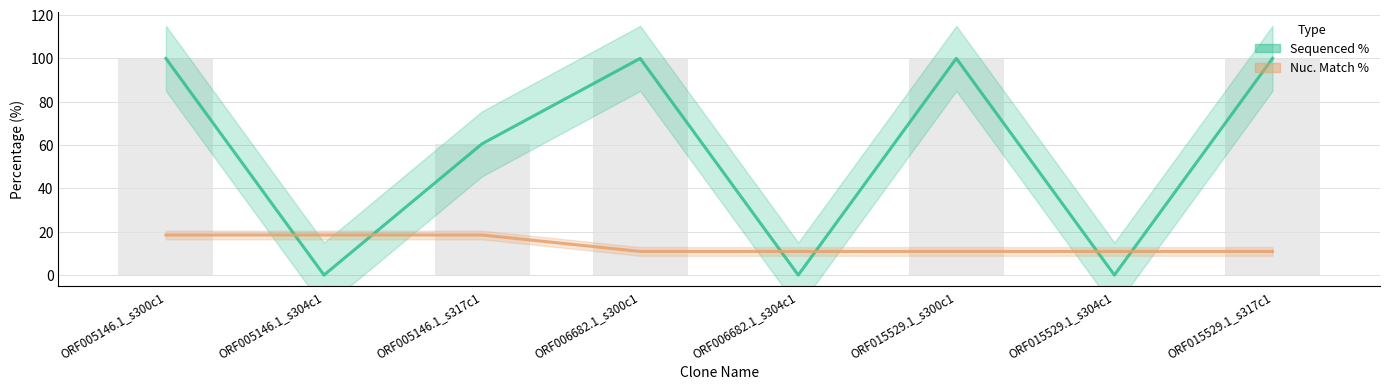

True or false: Nuc. Match % has a value of 30.2 at ORF005146.1_s300c1.

False